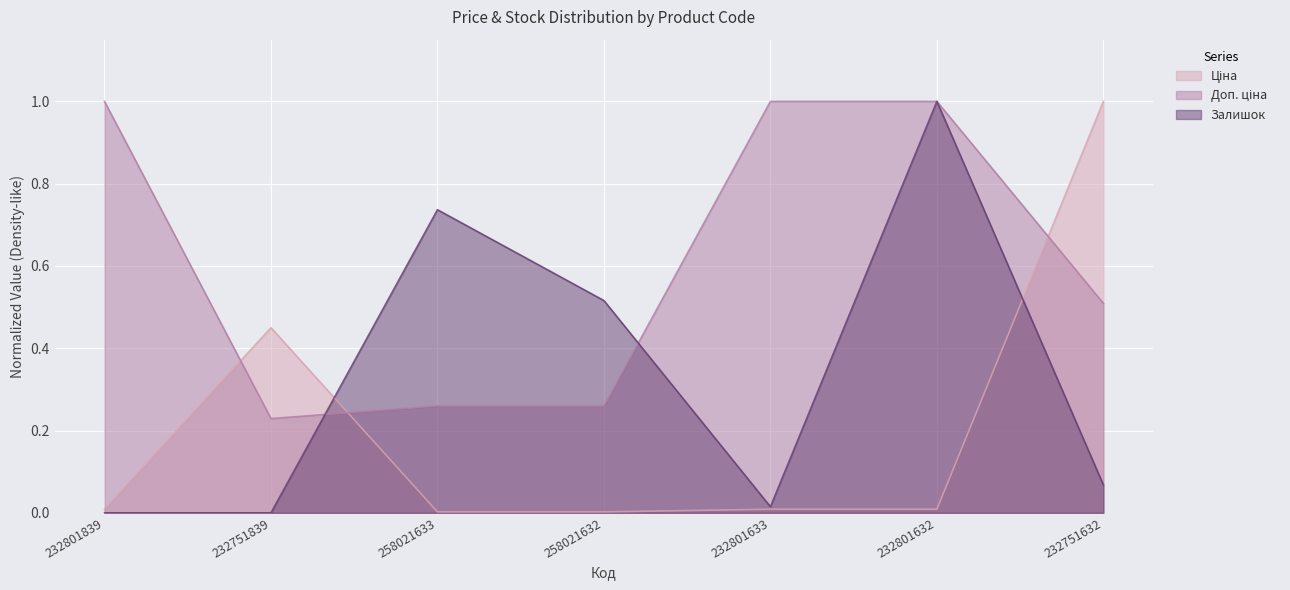

Between which two adjacent categories do Залишок and Доп. ціна first intersect?

232751839 and 258021633